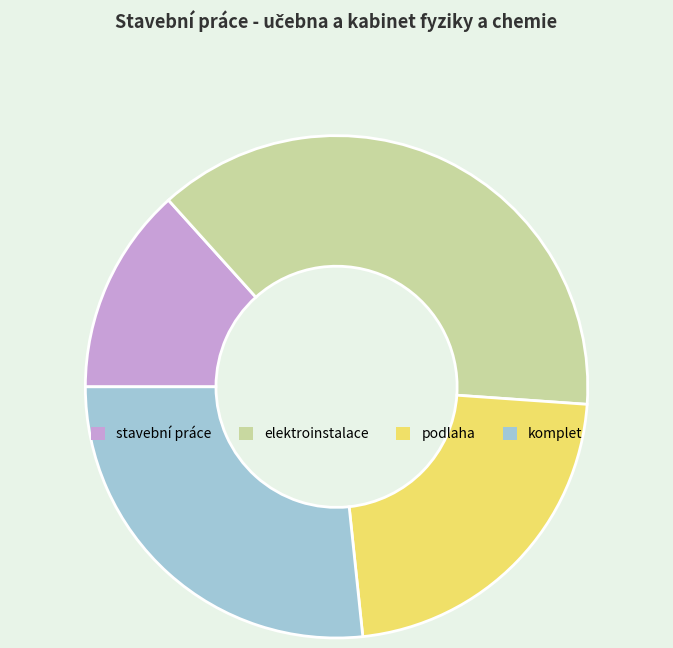

Is the sum of elektroinstalace and stavební práce greater than half?

Yes